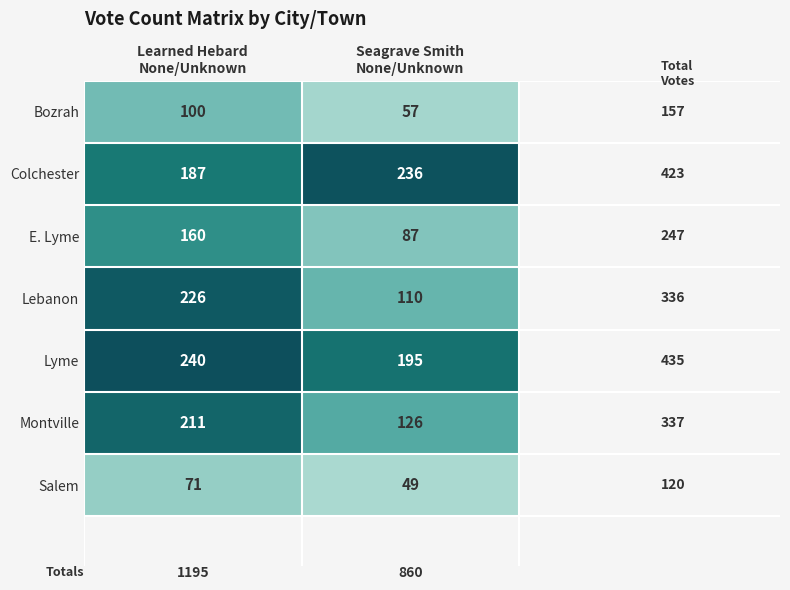

What is the lowest value of the Lebanon series?

110